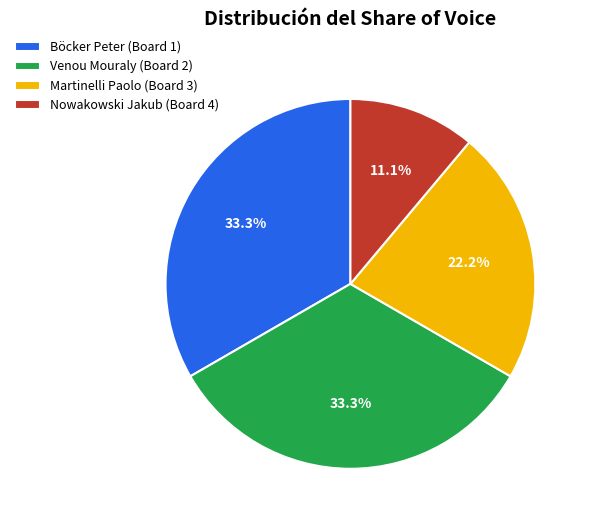

Approximately how many times larger is the value at Venou Mouraly (Board 2) compared to Martinelli Paolo (Board 3)?

1.5